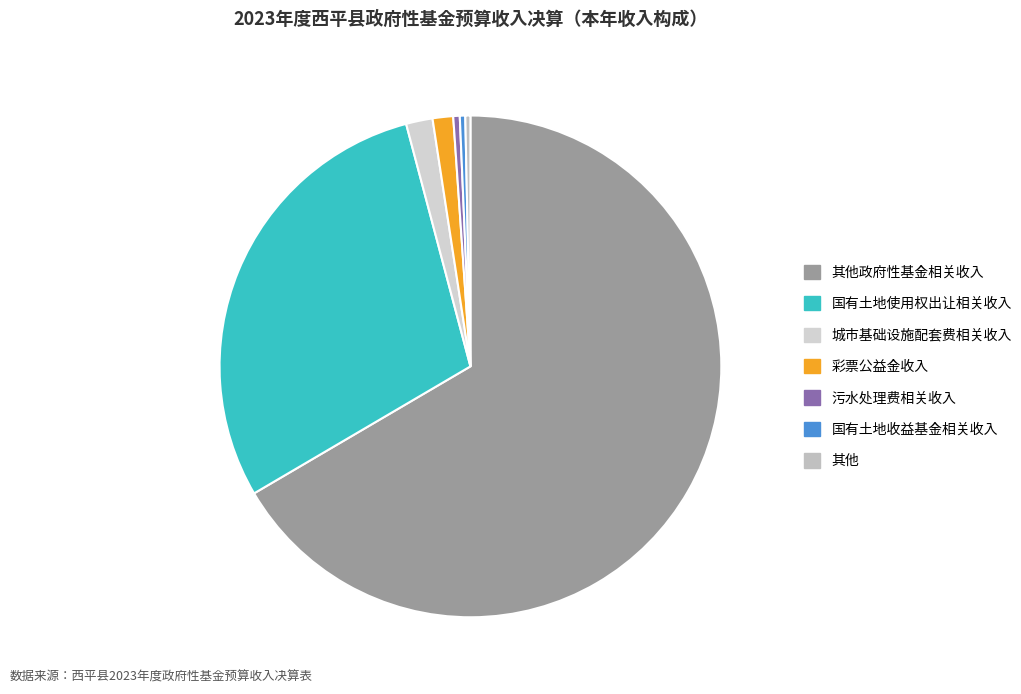

How many slices are in this pie chart?

7